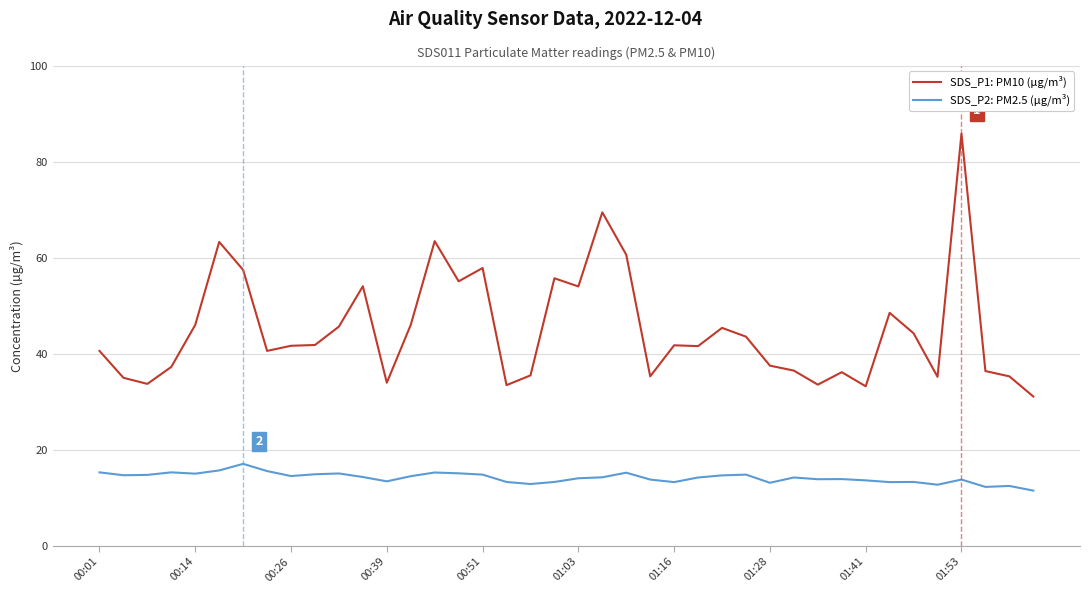

List the series in order of their overall mean, highest first.

SDS_P1: PM10 (µg/m³), SDS_P2: PM2.5 (µg/m³)